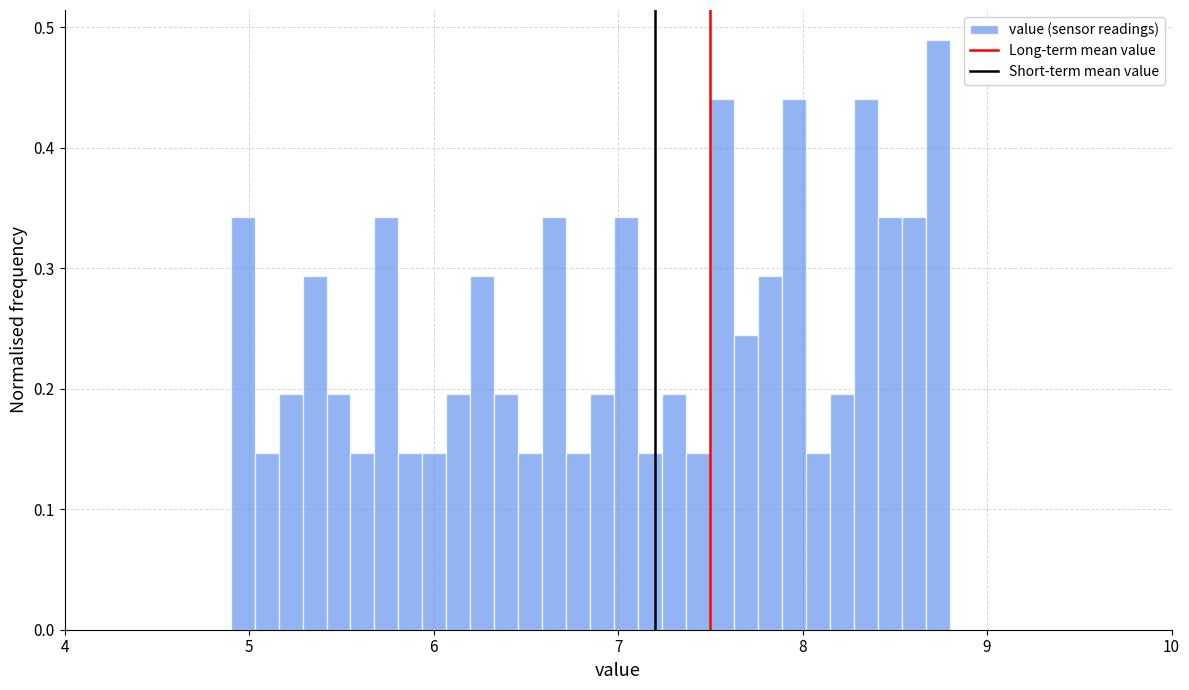

Read against the x-axis, roughly where is the centre of the tallest bar?

8.7